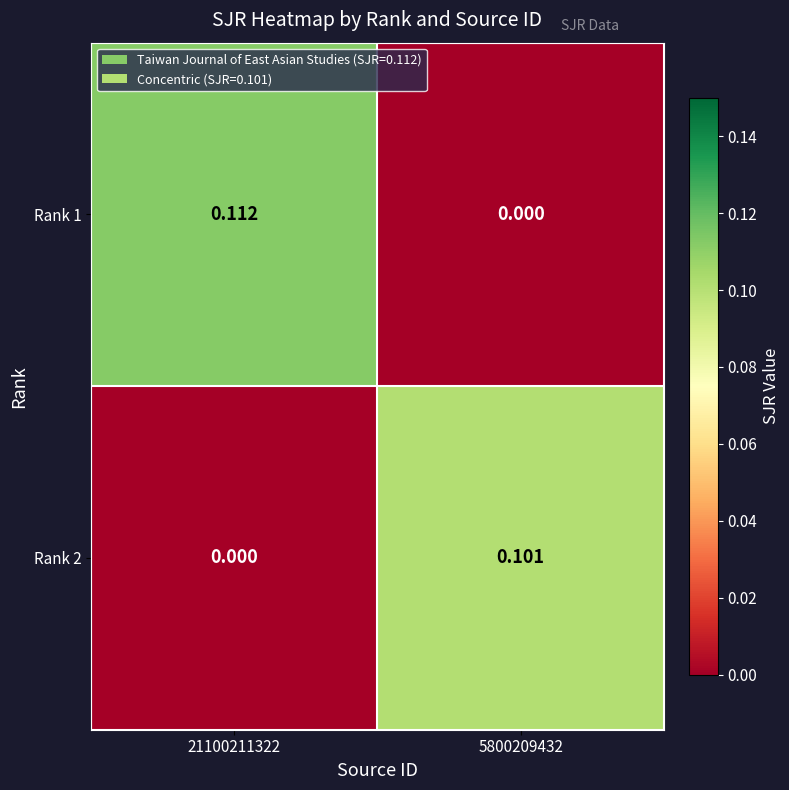

Which series has the largest range (max minus min)?

Rank 1